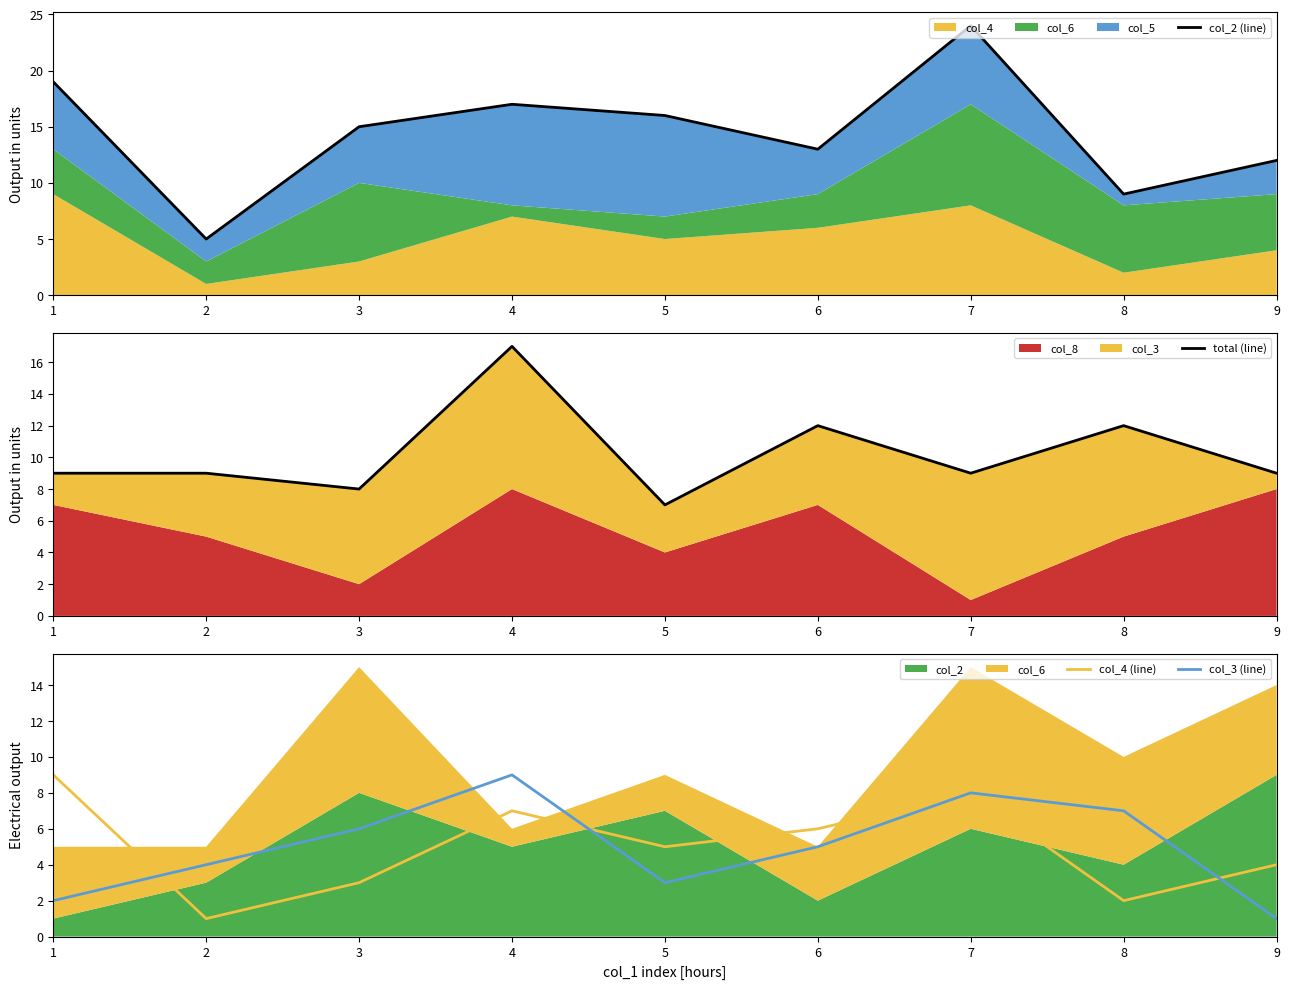

What value does the col_4 (line) series have at 6?

6